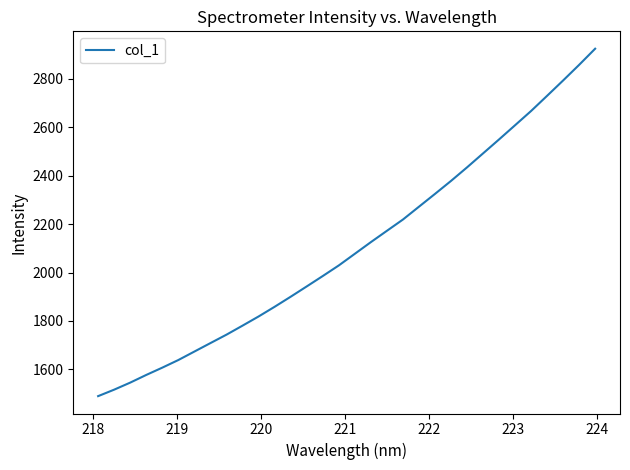

What is the smallest value displayed?

1489.5